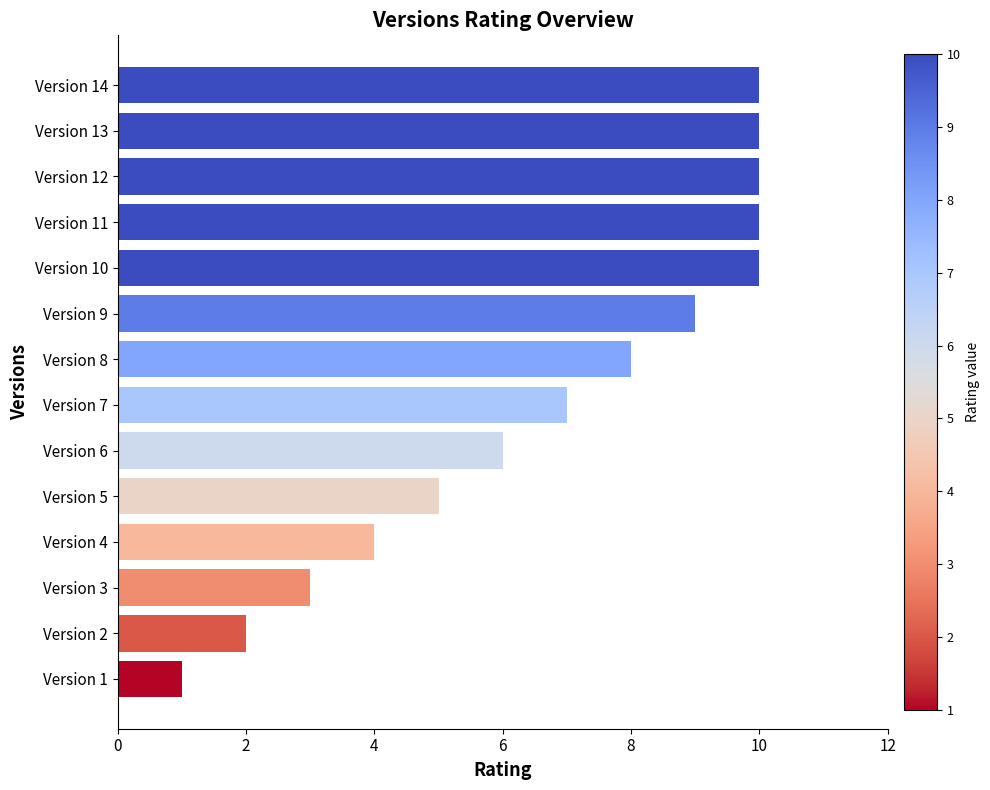

What is the greatest value displayed?

10